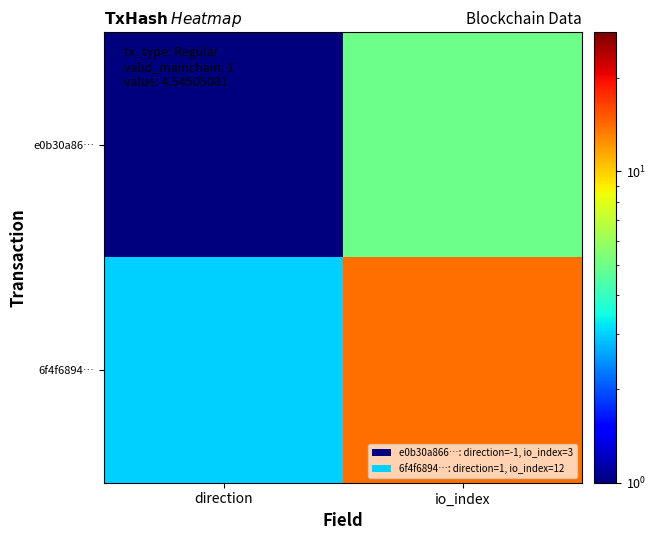

Count the 6f4f6894… values in the range 3 to 14.

2